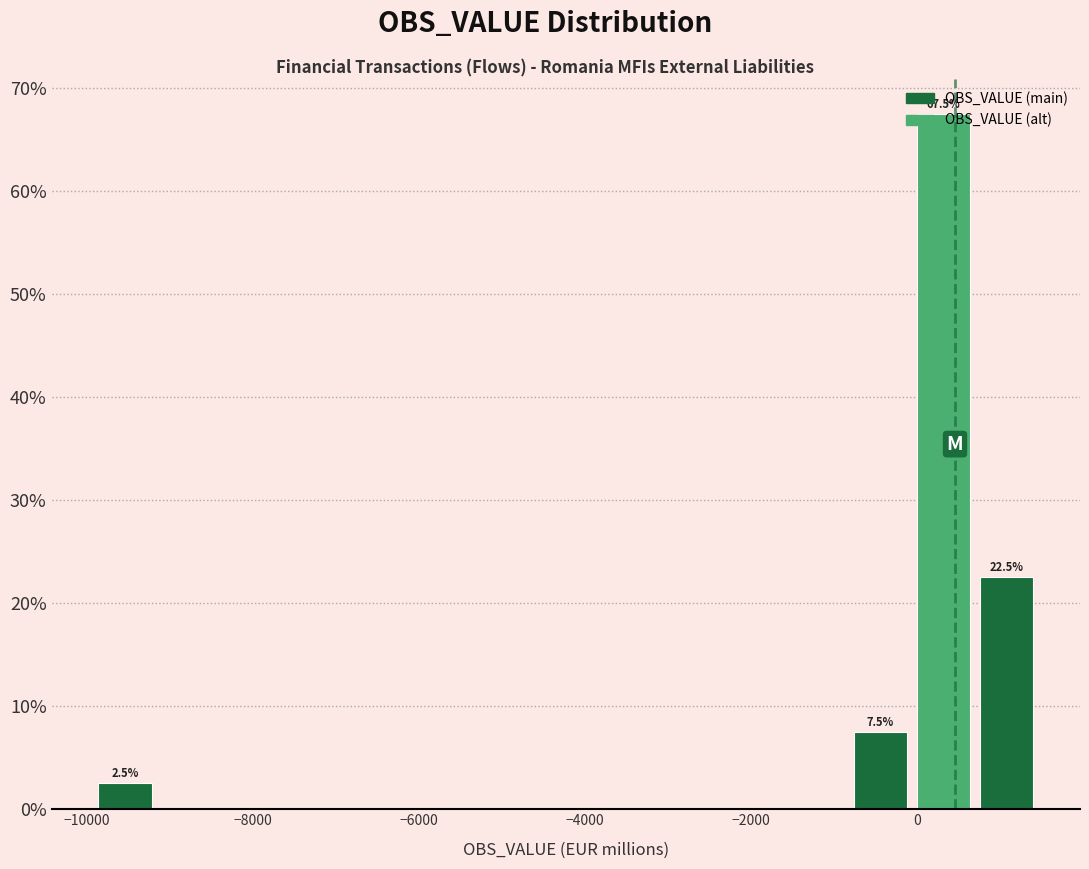

Around what value on the x-axis is the tallest bar? Give the approximate position of its centre, as read against the axis.

400